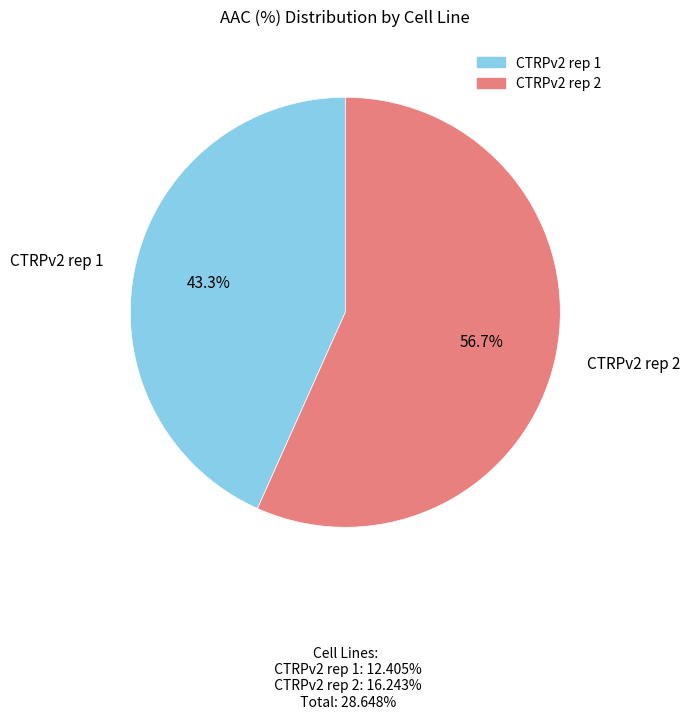

Approximately how many times larger is the value at CTRPv2 rep 1 compared to CTRPv2 rep 2?

0.8